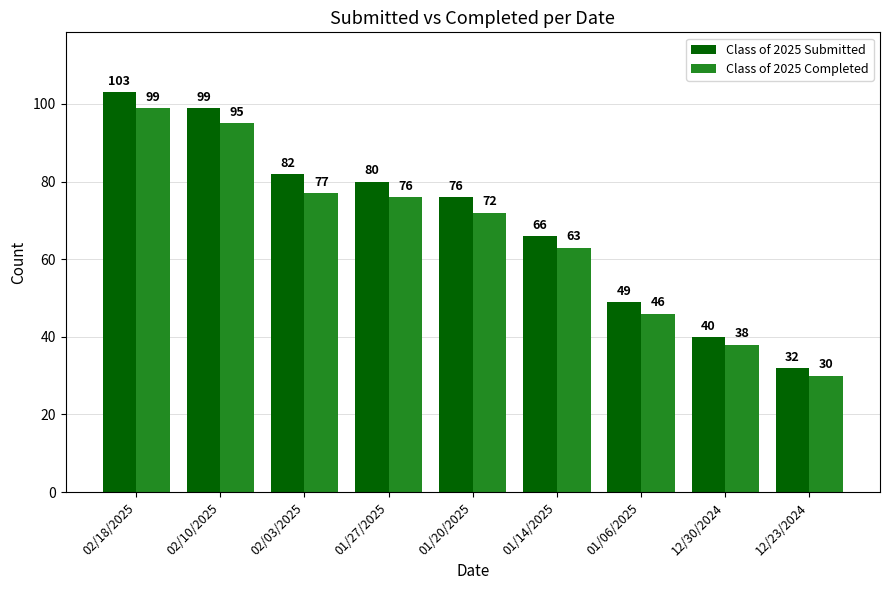

How many distinct data groups are displayed?

2